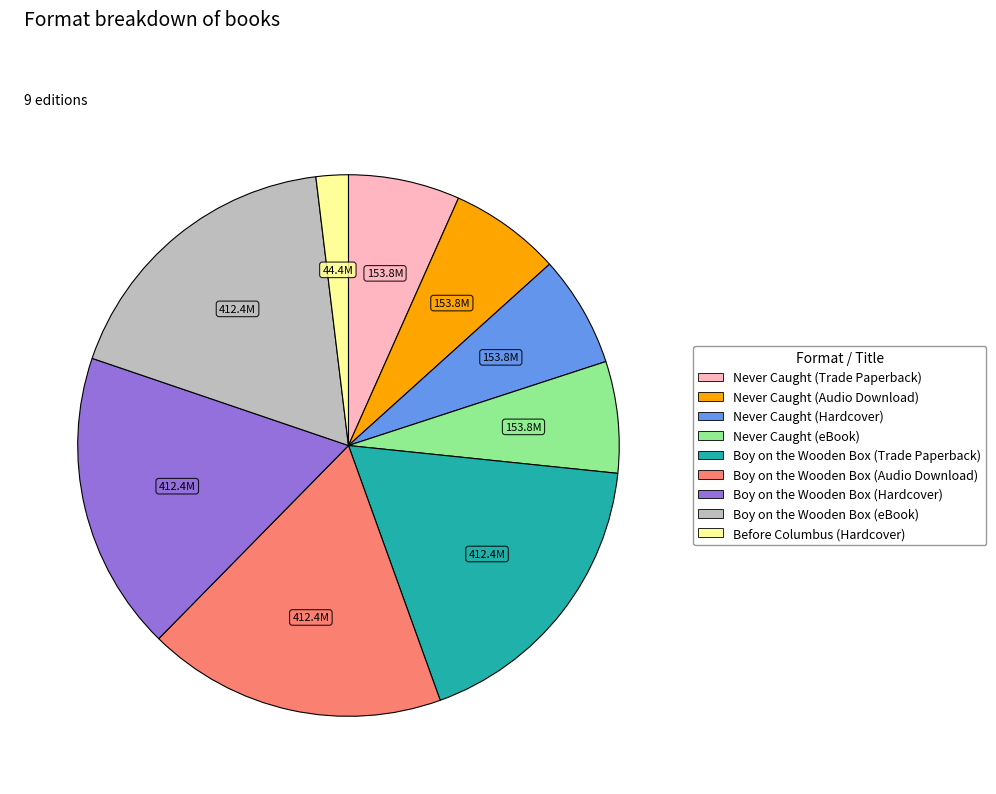

Is it true that Never Caught (Trade Paperback) is 19% of the pie?

False